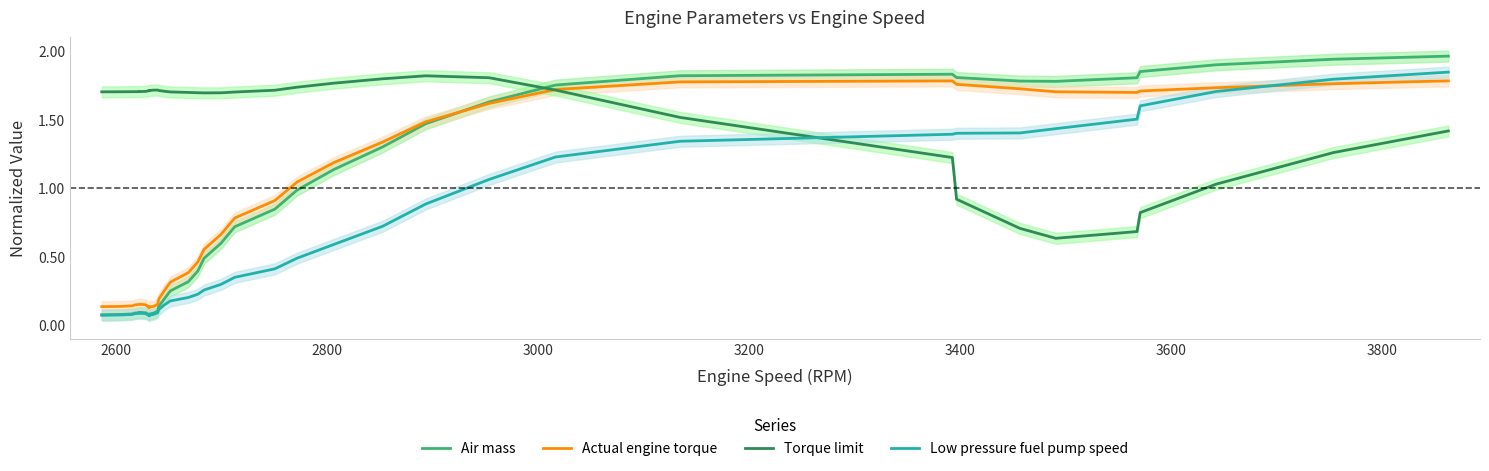

True or false: Actual engine torque has more than 2 interior local peaks.

True